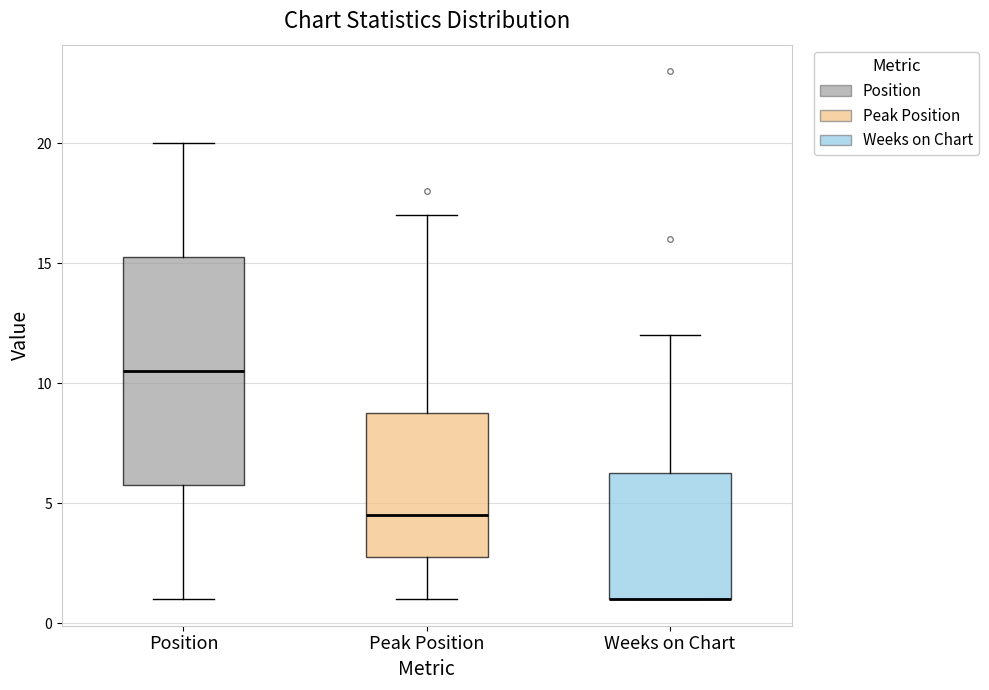

Which box is the tallest, from its lower edge to its upper edge?

Position